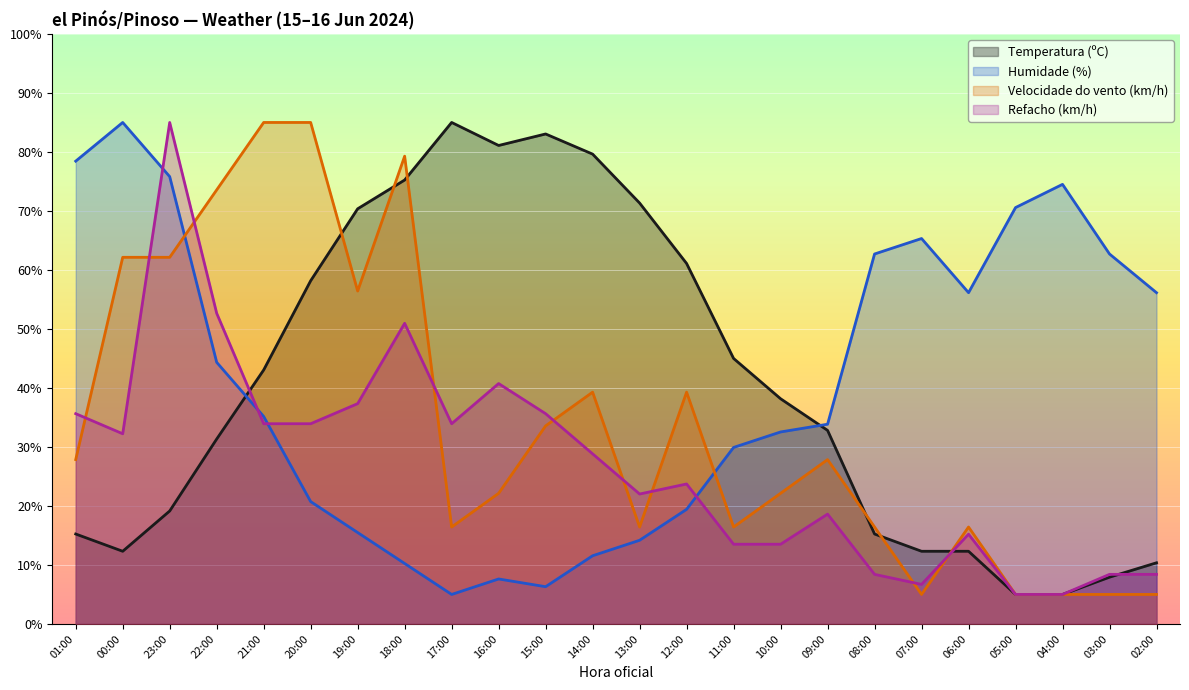

At which category does the chart reach its peak across all series?

17:00